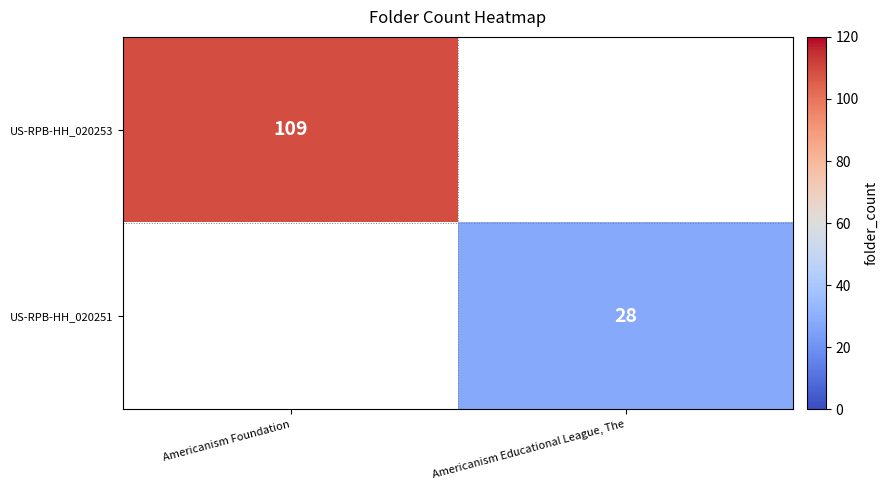

True or false: US-RPB-HH_020251 has a value of 28 at Americanism Educational League, The.

True